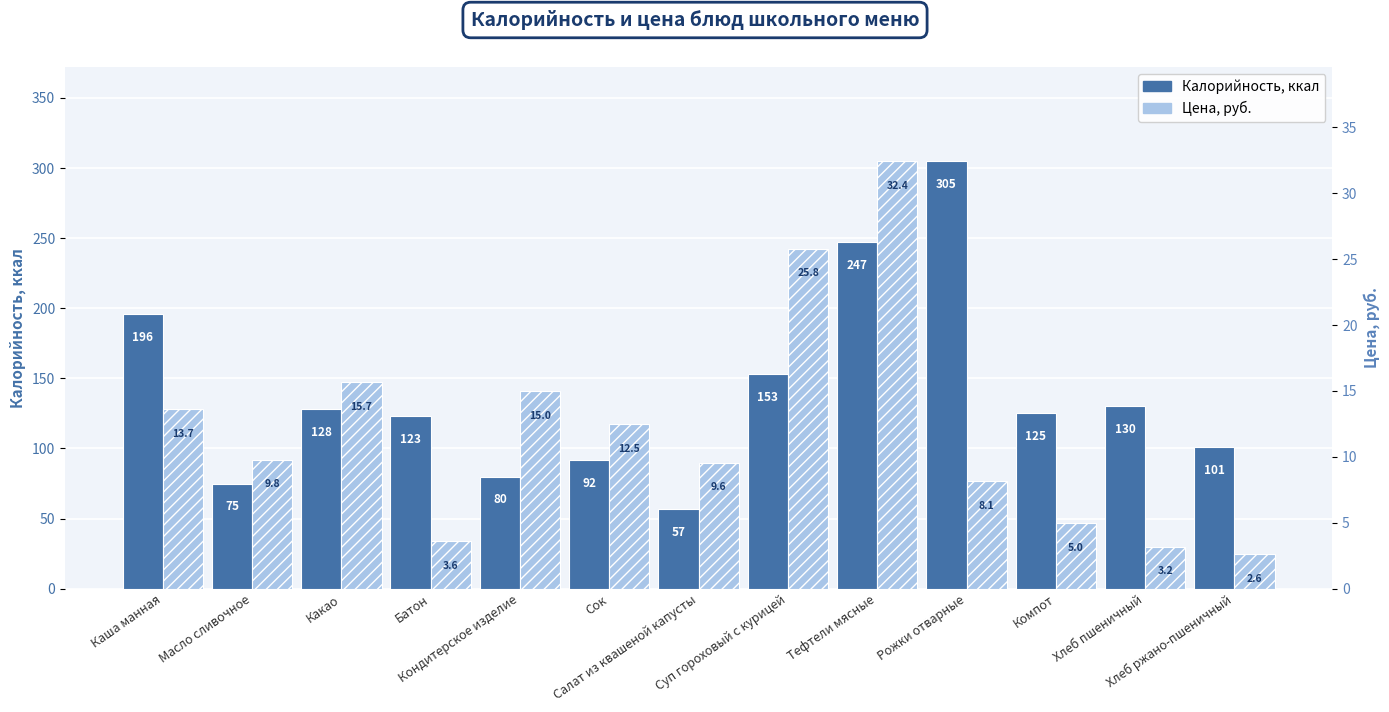

Where is Калорийность nearest to the value 181?

Каша манная